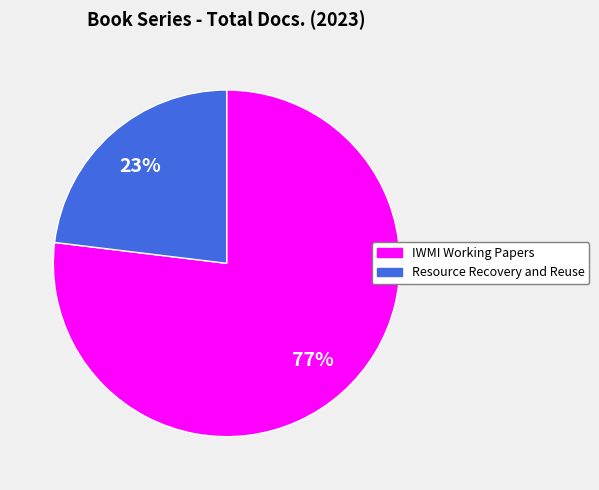

True or false: IWMI Working Papers accounts for 83% of the total.

False